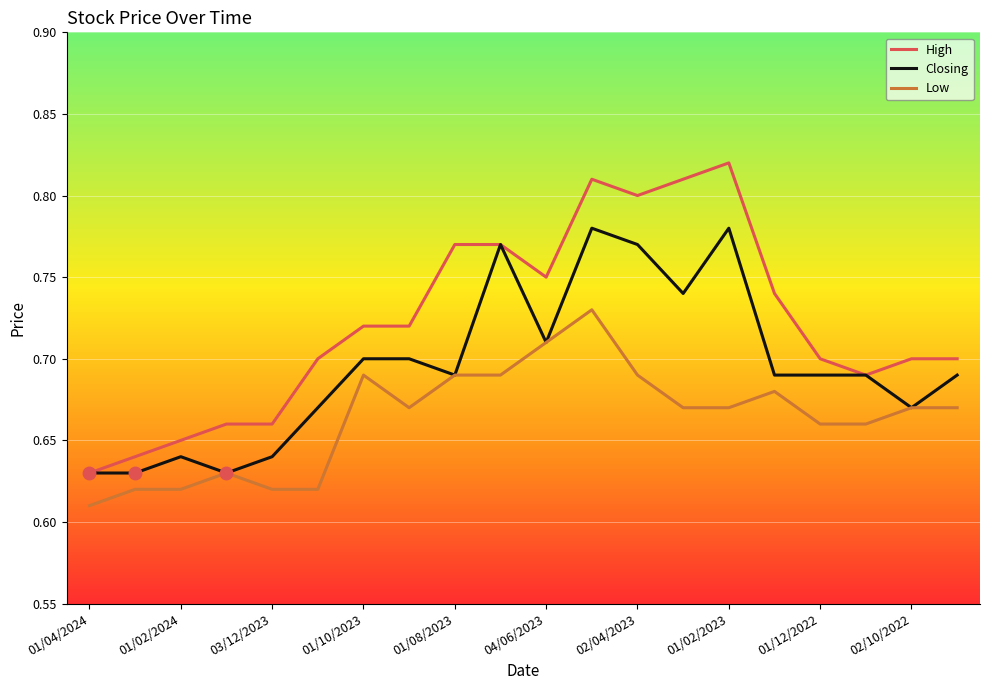

Which series has the widest spread of values?

High